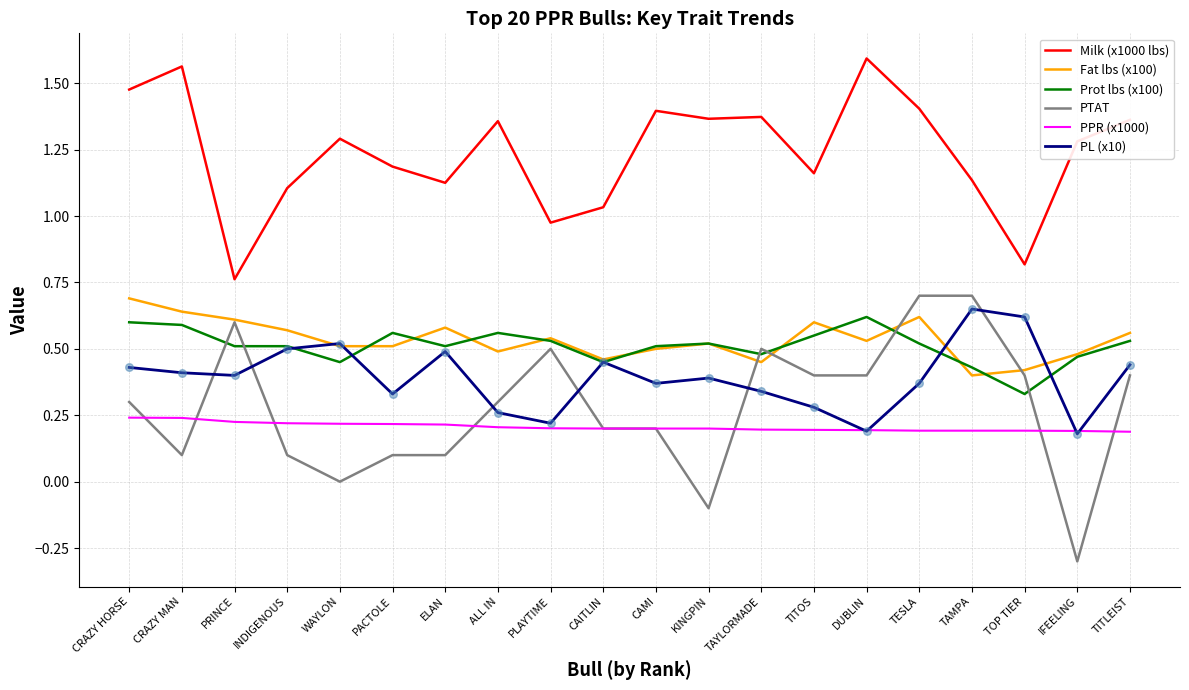

Is the value of PTAT at IFEELING greater than the value of PPR (x1000) at PLAYTIME?

No